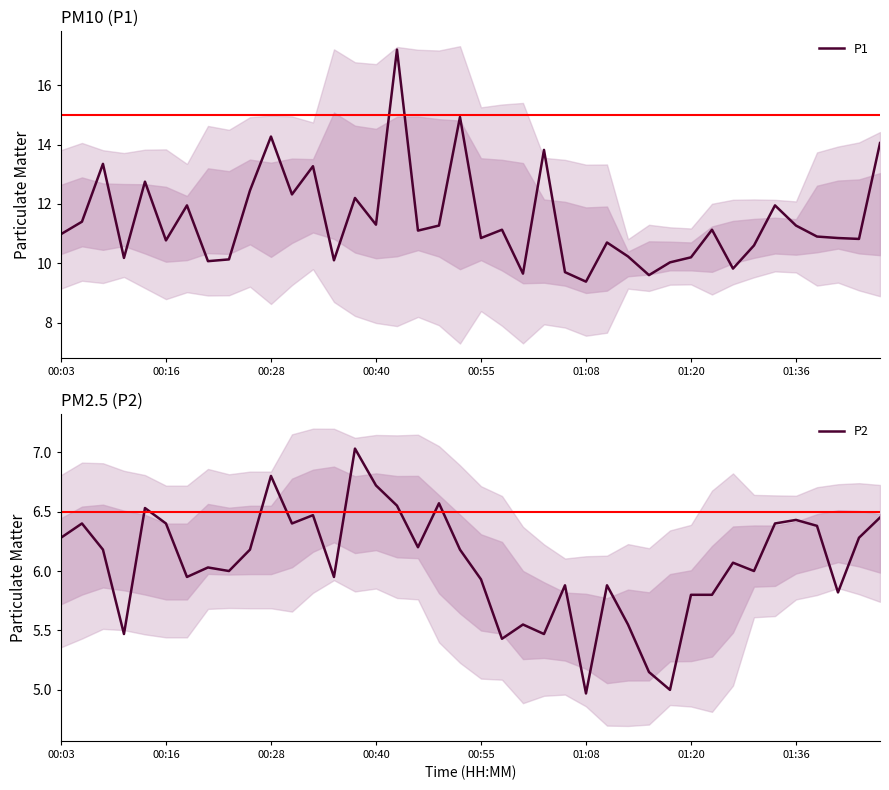

What is the difference between the P2 values at 24 and 27?

0.3